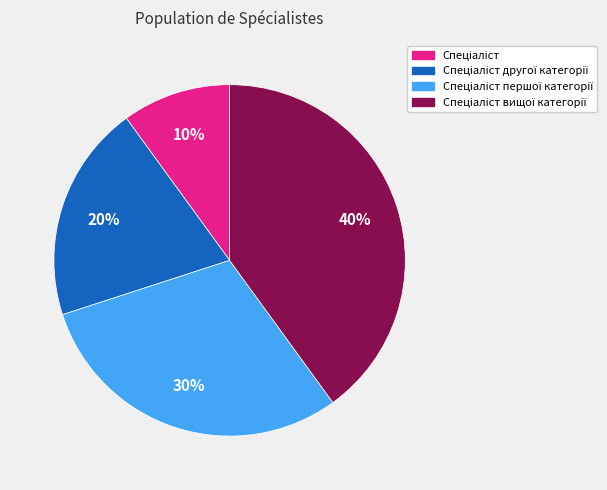

To the nearest percent, what is the average slice percentage?

25%